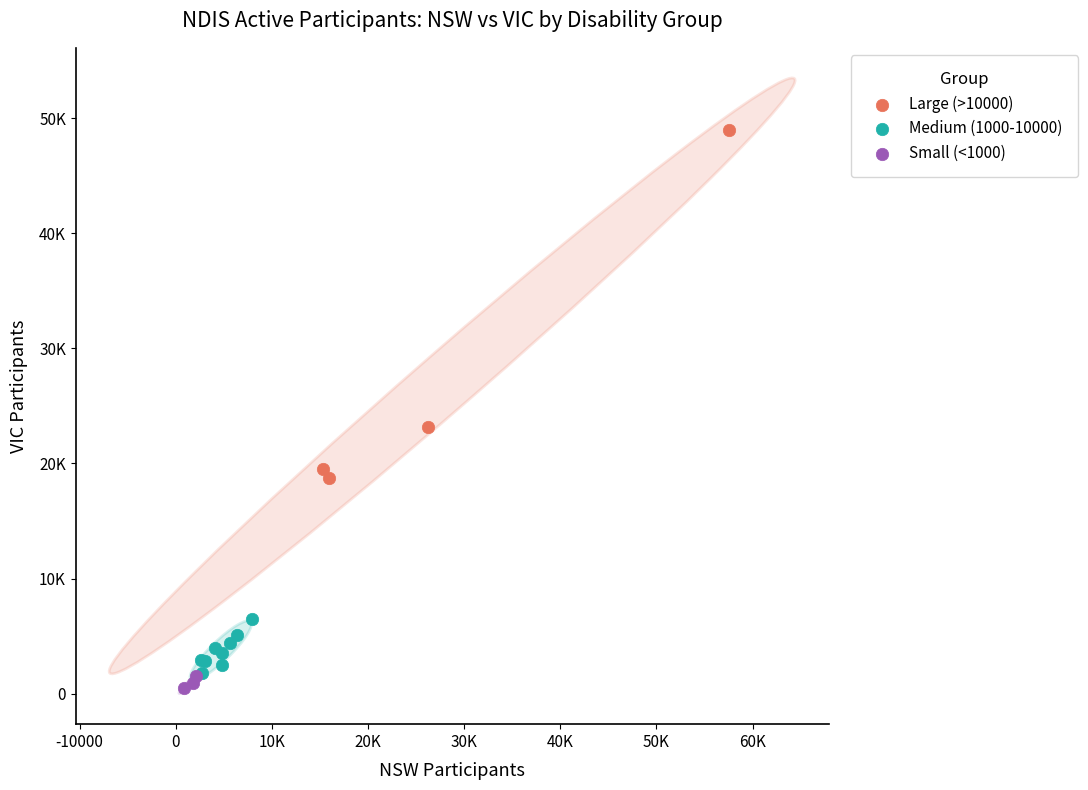

Which series has the widest spread of Y values?

Large (>10000)